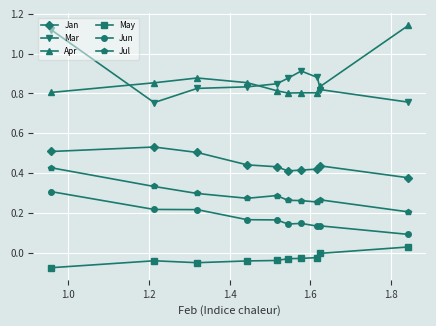

True or false: Apr has more than 0 points higher than both neighbors.

True